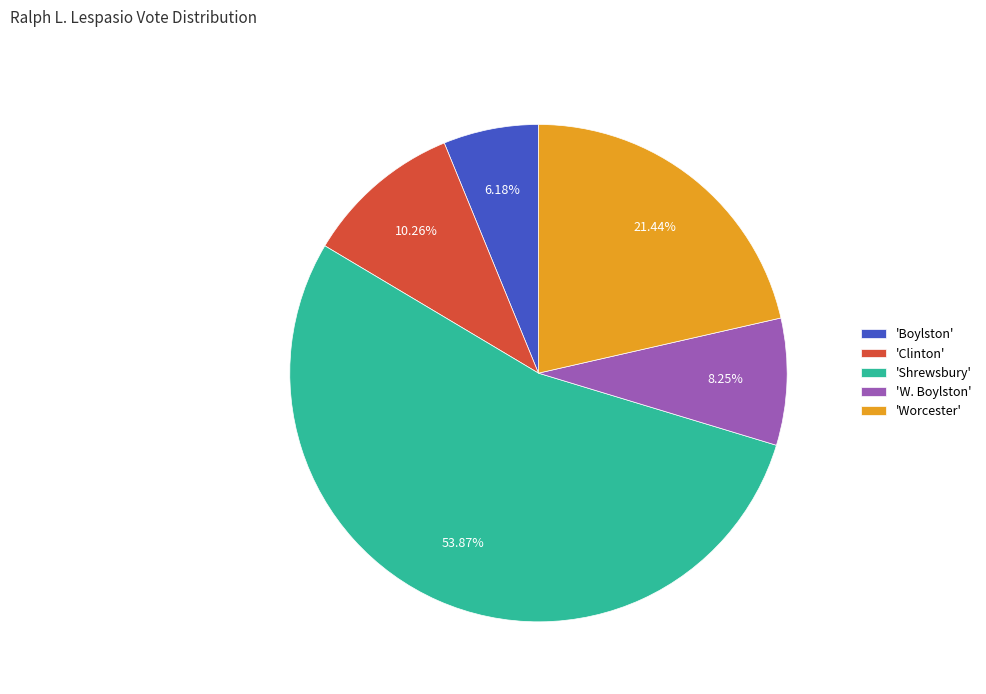

What is the largest slice in the pie chart?

'Shrewsbury'